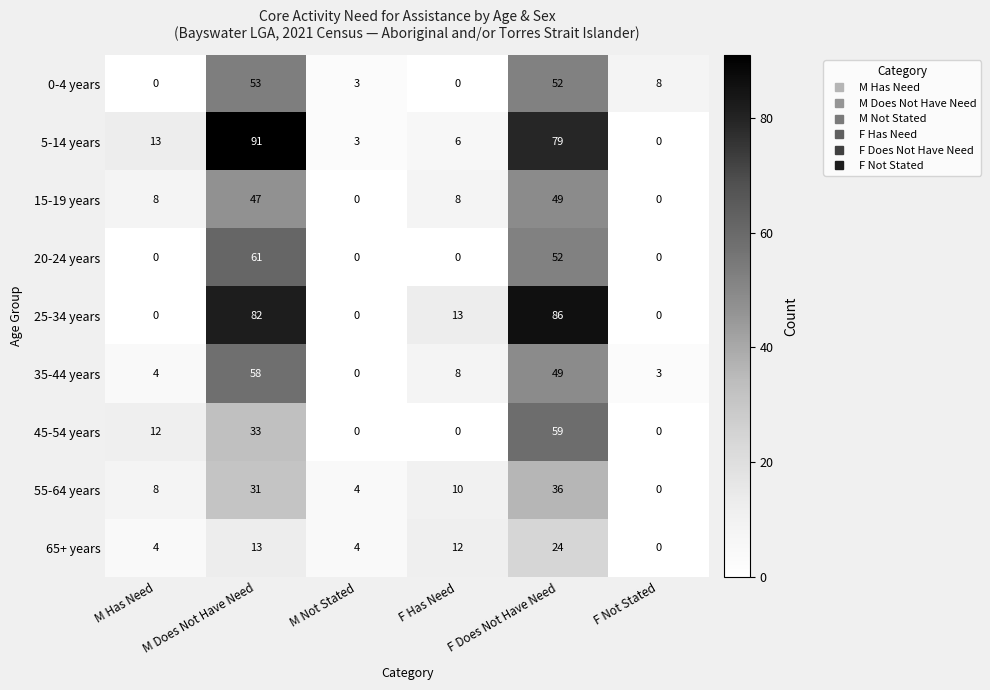

What is the maximum value for 65+ years?

24